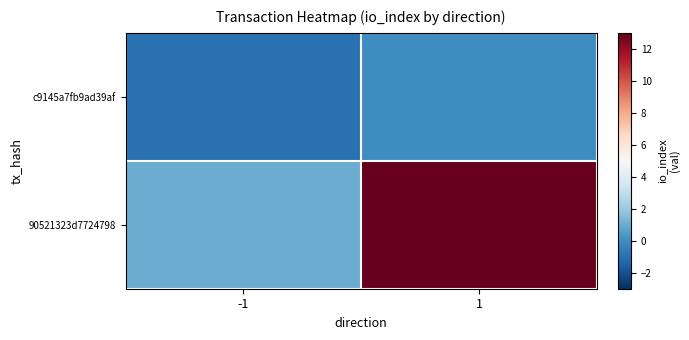

Rank the series at -1 from lowest to highest value.

c9145a7fb9ad39af, 90521323d7724798